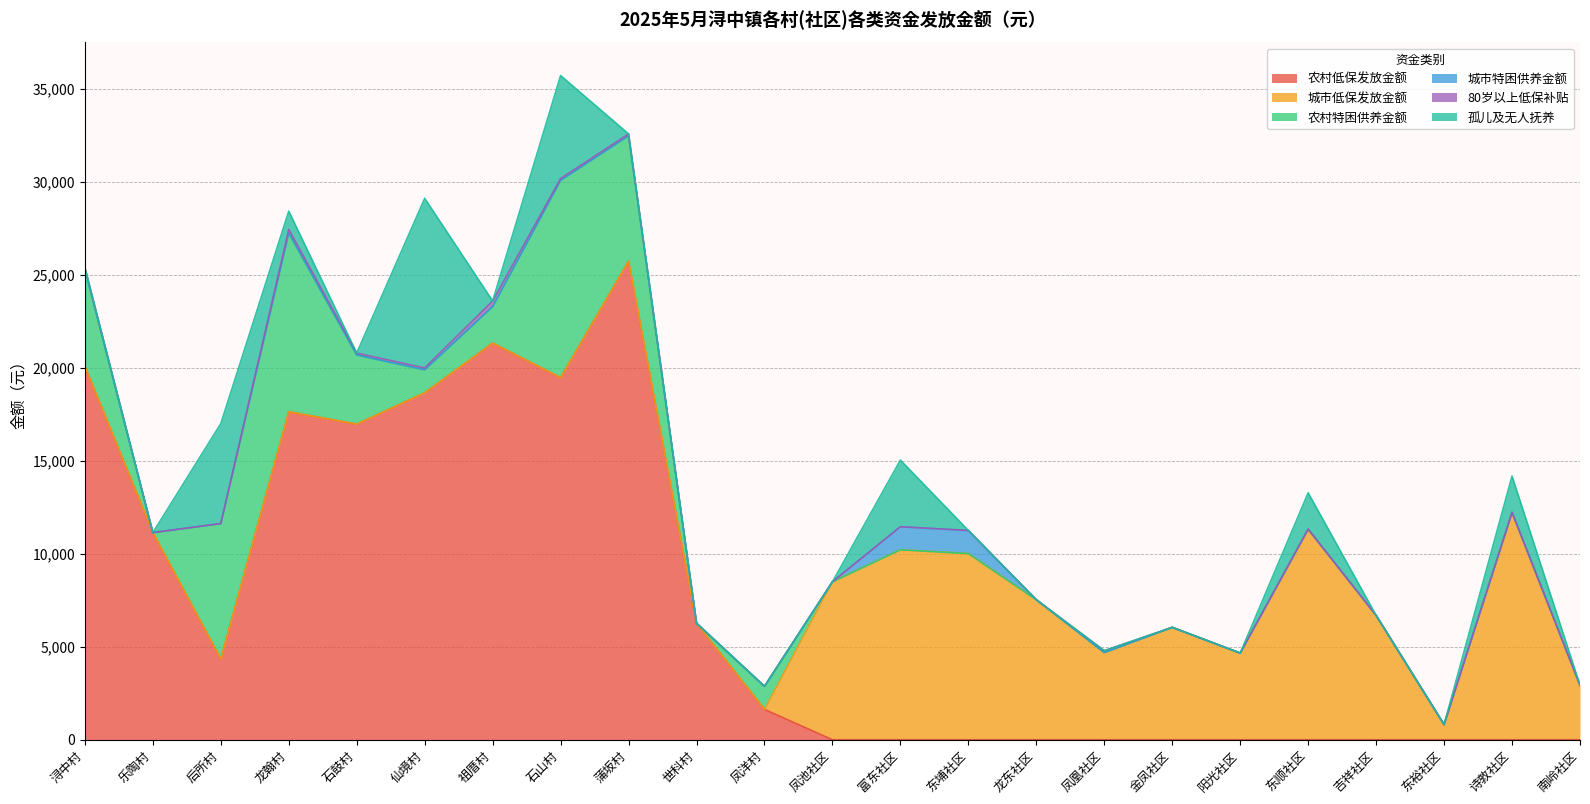

What is the spread (max minus min) of values at 吉祥社区?

6690